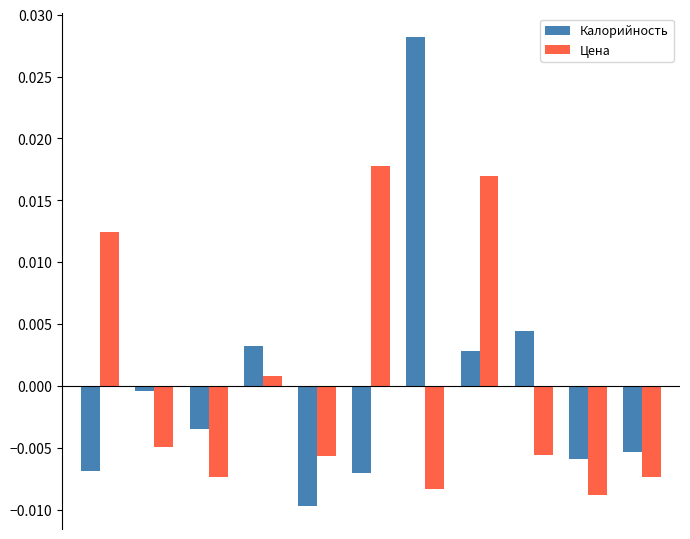

How many data points in Цена are less than 0?

7